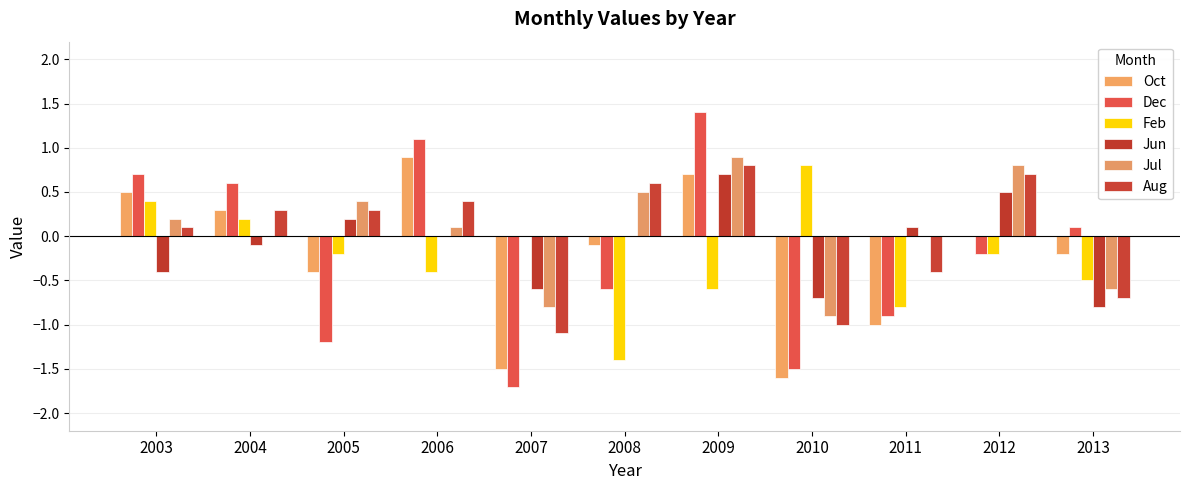

Reading right to left, extract all data points from this chart.

Oct: 2013=-0.2	2012=0.0	2011=-1.0	2010=-1.6	2009=0.7	2008=-0.1	2007=-1.5	2006=0.9	2005=-0.4	2004=0.3	2003=0.5
Dec: 2013=0.1	2012=-0.2	2011=-0.9	2010=-1.5	2009=1.4	2008=-0.6	2007=-1.7	2006=1.1	2005=-1.2	2004=0.6	2003=0.7
Feb: 2013=-0.5	2012=-0.2	2011=-0.8	2010=0.8	2009=-0.6	2008=-1.4	2007=0.0	2006=-0.4	2005=-0.2	2004=0.2	2003=0.4
Jun: 2013=-0.8	2012=0.5	2011=0.1	2010=-0.7	2009=0.7	2008=0.0	2007=-0.6	2006=0.0	2005=0.2	2004=-0.1	2003=-0.4
Jul: 2013=-0.6	2012=0.8	2011=0.0	2010=-0.9	2009=0.9	2008=0.5	2007=-0.8	2006=0.1	2005=0.4	2004=0.0	2003=0.2
Aug: 2013=-0.7	2012=0.7	2011=-0.4	2010=-1.0	2009=0.8	2008=0.6	2007=-1.1	2006=0.4	2005=0.3	2004=0.3	2003=0.1